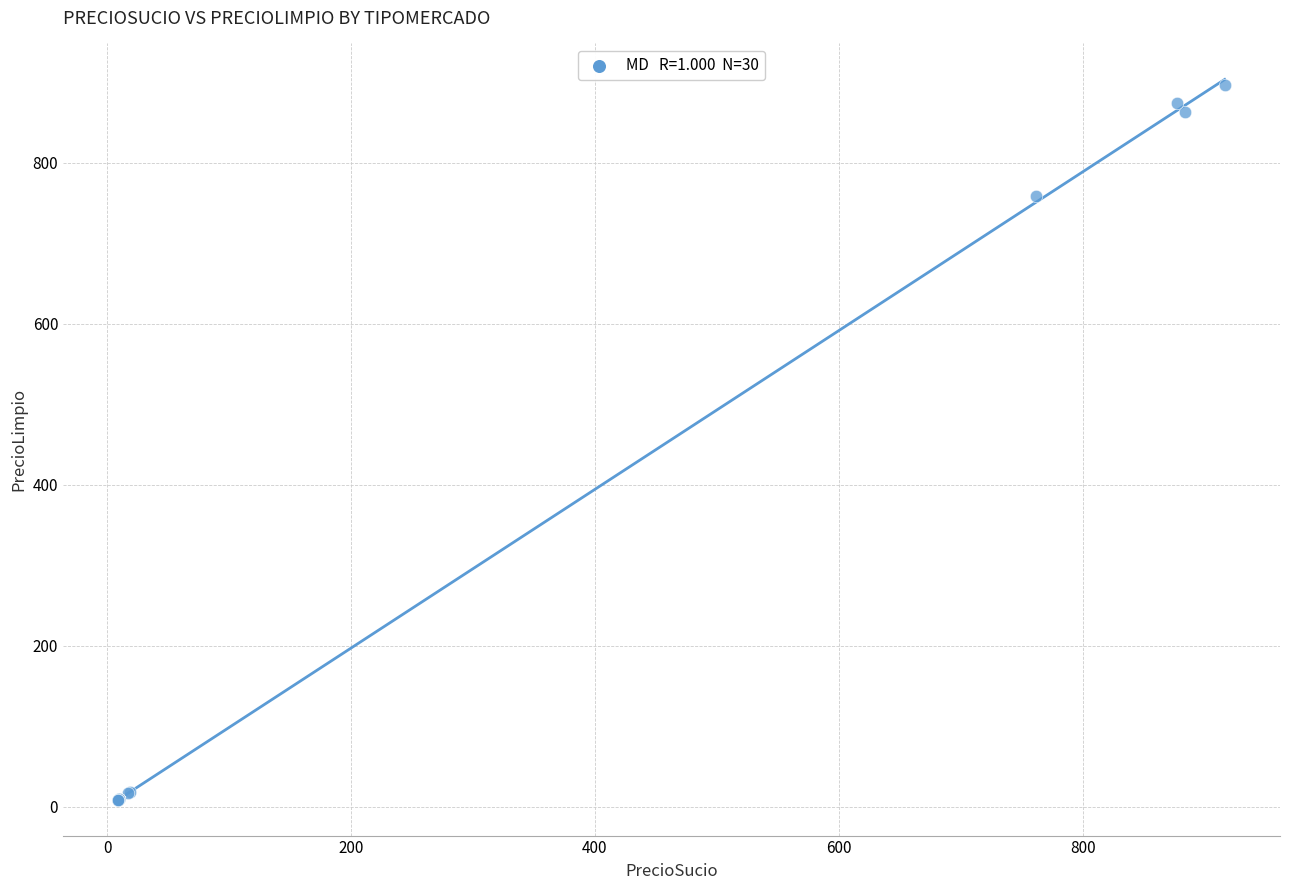

What Y value in the scatter plot is closest to 452?

759.1